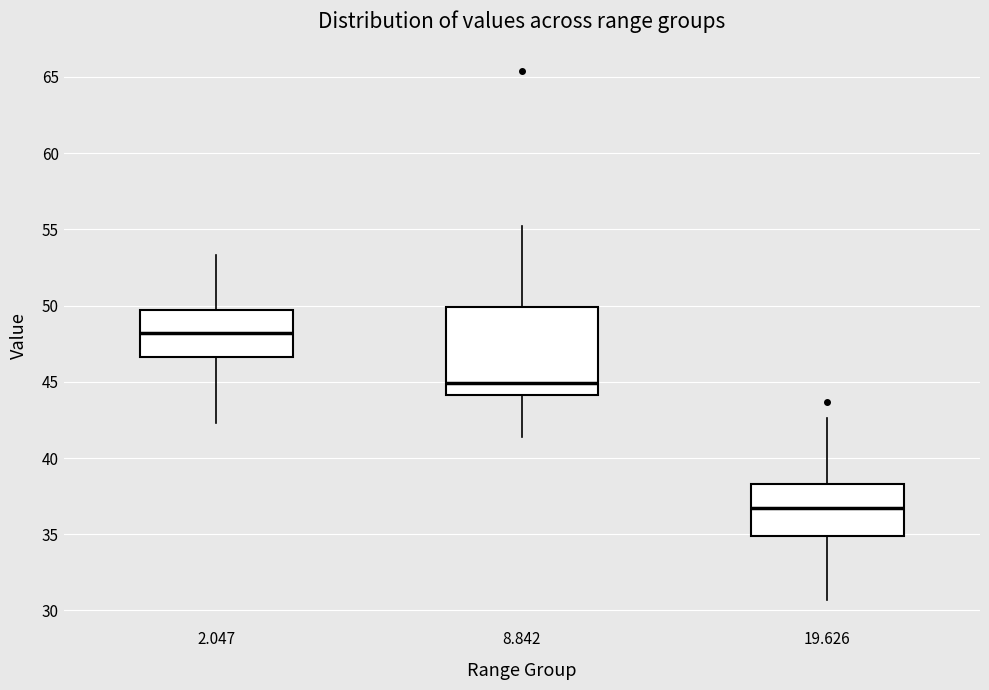

Reading left to right, read every box against the y-axis: the position of its median line, the range the box covers, and the ends of its whiskers. The values are not printed on the chart, so give them approximately, as read against the axis.

2.047: median 48.0, box 46.5 to 49.5, whiskers 42.5 to 53.5
8.842: median 45.0, box 44.0 to 50.0, whiskers 41.5 to 55.0
19.626: median 36.5, box 35.0 to 38.5, whiskers 30.5 to 42.5